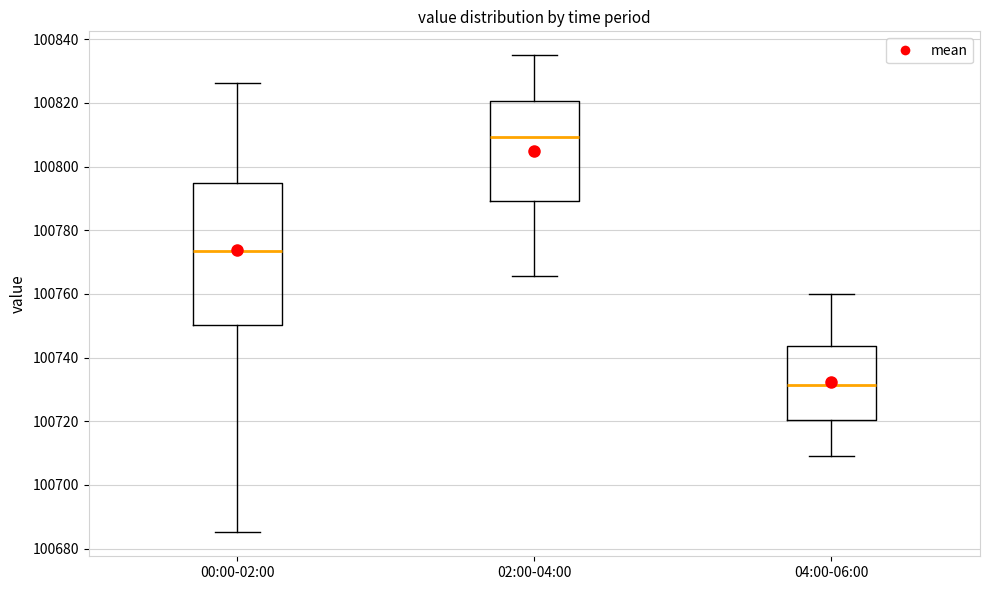

Which box has the lowest median line?

04:00-06:00